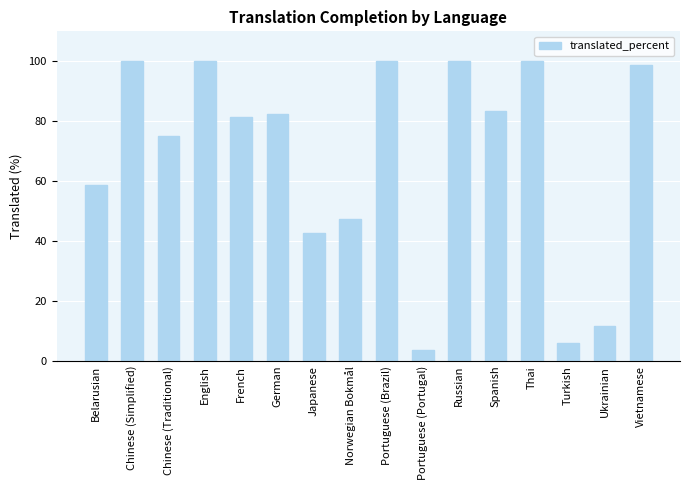

Which has a higher value, Spanish or Russian?

Russian